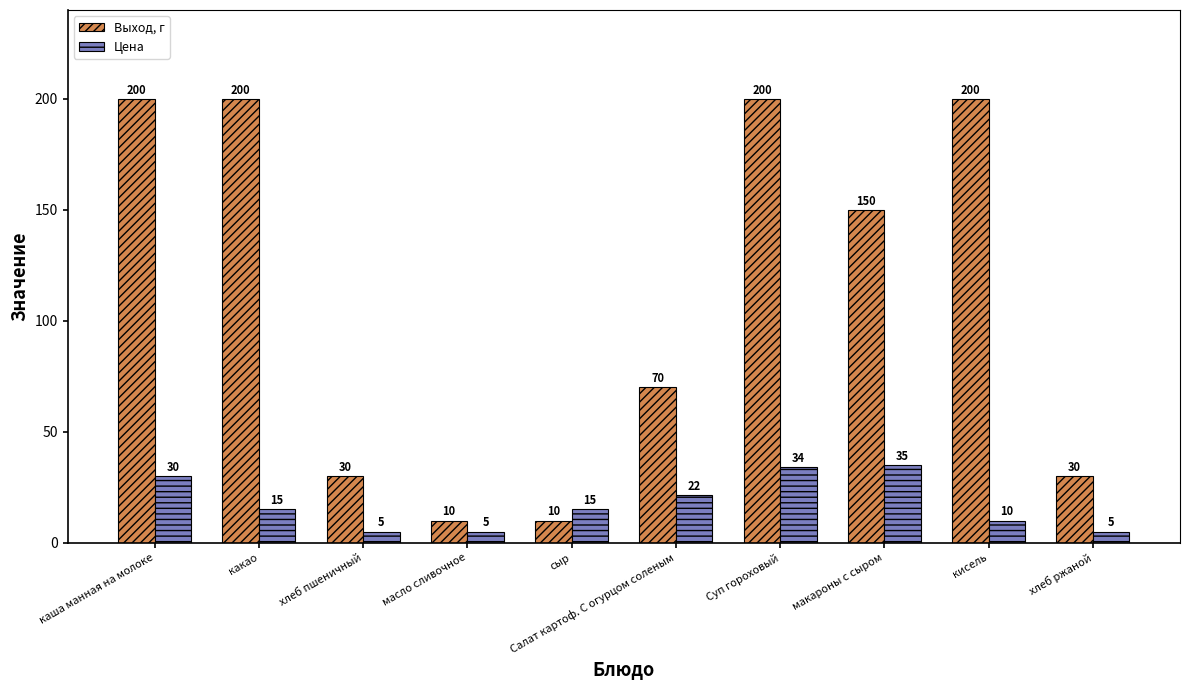

How many data points in Цена are less than 15?

4